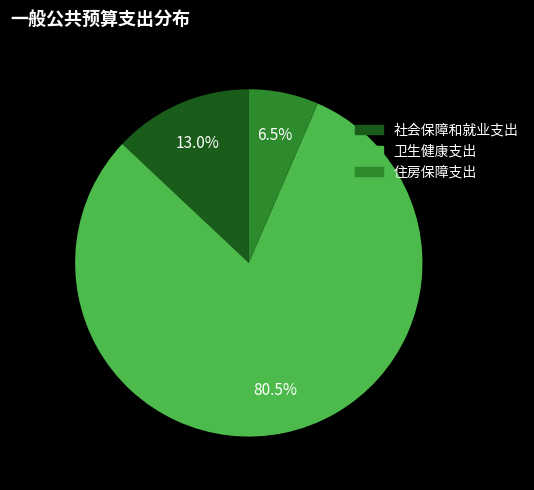

How many segments does this pie chart have?

3